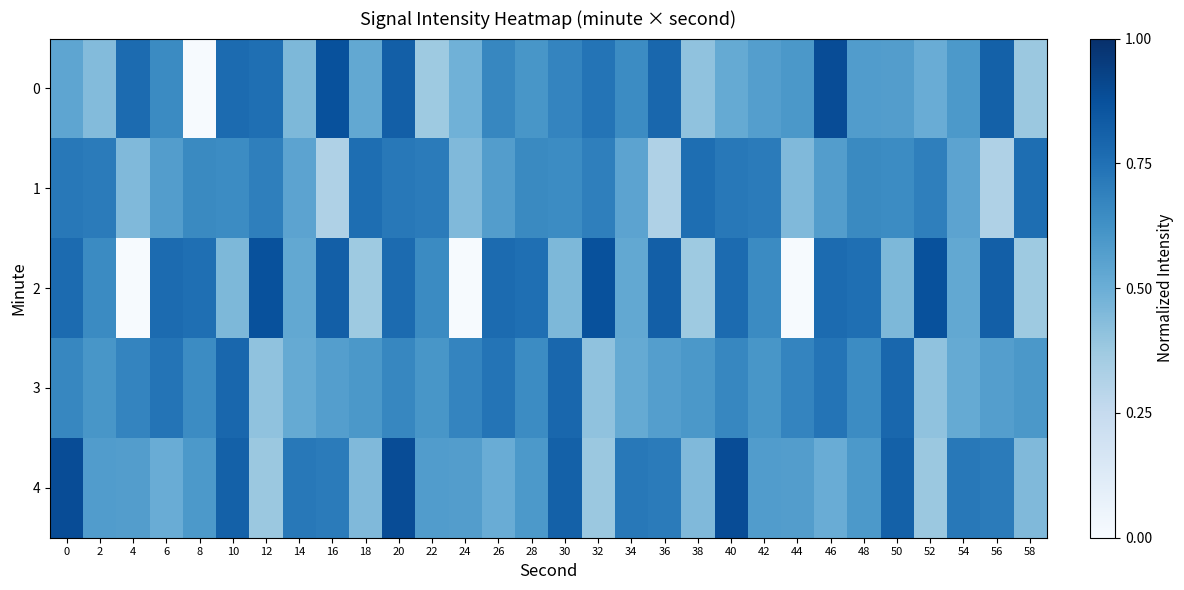

Reading right to left, list all the values displayed in this chart.

0: 58=0.4	56=0.8	54=0.6	52=0.5	50=0.6	48=0.6	46=0.9	44=0.6	42=0.6	40=0.5	38=0.4	36=0.8	34=0.6	32=0.7	30=0.7	28=0.6	26=0.7	24=0.5	22=0.4	20=0.8	18=0.5	16=0.9	14=0.5	12=0.8	10=0.8	8=0.0	6=0.7	4=0.8	2=0.4	0=0.5
1: 58=0.8	56=0.3	54=0.5	52=0.7	50=0.6	48=0.7	46=0.6	44=0.4	42=0.7	40=0.7	38=0.8	36=0.3	34=0.5	32=0.7	30=0.6	28=0.7	26=0.6	24=0.4	22=0.7	20=0.7	18=0.8	16=0.3	14=0.5	12=0.7	10=0.6	8=0.7	6=0.6	4=0.4	2=0.7	0=0.7
2: 58=0.4	56=0.8	54=0.5	52=0.9	50=0.5	48=0.8	46=0.8	44=0.0	42=0.7	40=0.8	38=0.4	36=0.8	34=0.5	32=0.9	30=0.5	28=0.8	26=0.8	24=0.0	22=0.7	20=0.8	18=0.4	16=0.8	14=0.5	12=0.9	10=0.5	8=0.8	6=0.8	4=0.0	2=0.7	0=0.8
3: 58=0.6	56=0.6	54=0.5	52=0.4	50=0.8	48=0.6	46=0.7	44=0.7	42=0.6	40=0.7	38=0.6	36=0.6	34=0.5	32=0.4	30=0.8	28=0.6	26=0.7	24=0.7	22=0.6	20=0.7	18=0.6	16=0.6	14=0.5	12=0.4	10=0.8	8=0.6	6=0.7	4=0.7	2=0.6	0=0.7
4: 58=0.4	56=0.7	54=0.7	52=0.4	50=0.8	48=0.6	46=0.5	44=0.6	42=0.6	40=0.9	38=0.4	36=0.7	34=0.7	32=0.4	30=0.8	28=0.6	26=0.5	24=0.6	22=0.6	20=0.9	18=0.4	16=0.7	14=0.7	12=0.4	10=0.8	8=0.6	6=0.5	4=0.6	2=0.6	0=0.9